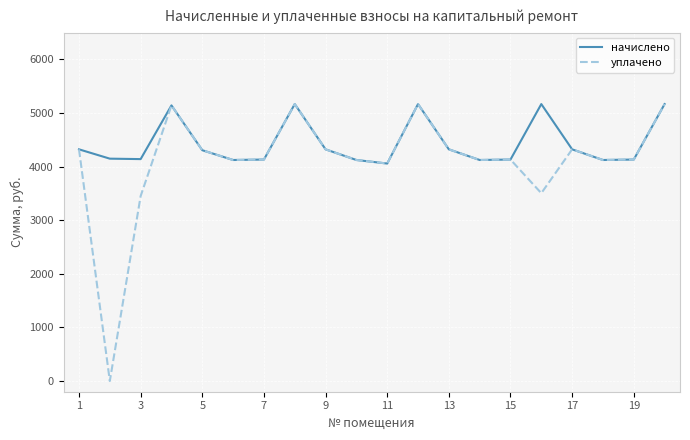

Which series has the largest total across all categories?

начислено